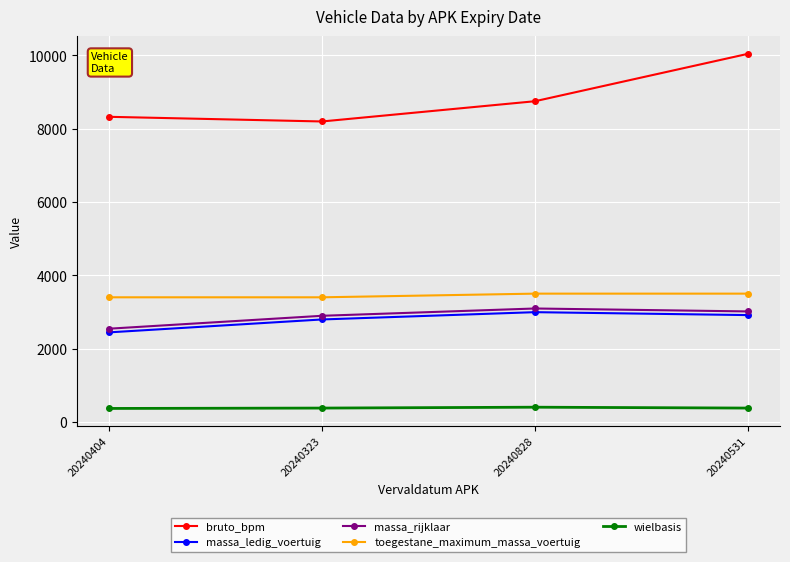

The toegestane_maximum_massa_voertuig series shows 4778 at 20240828. True or false?

False